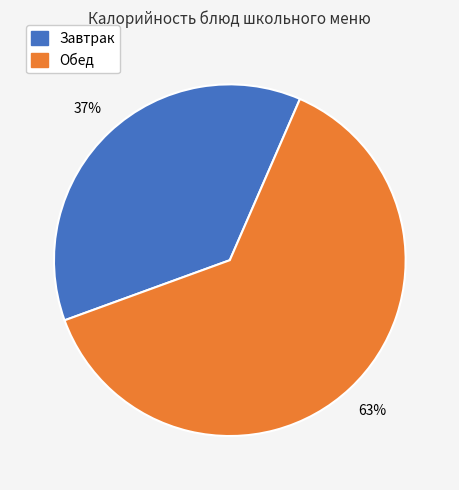

To the nearest percent, what is the difference between the largest and smallest slice percentages?

26%